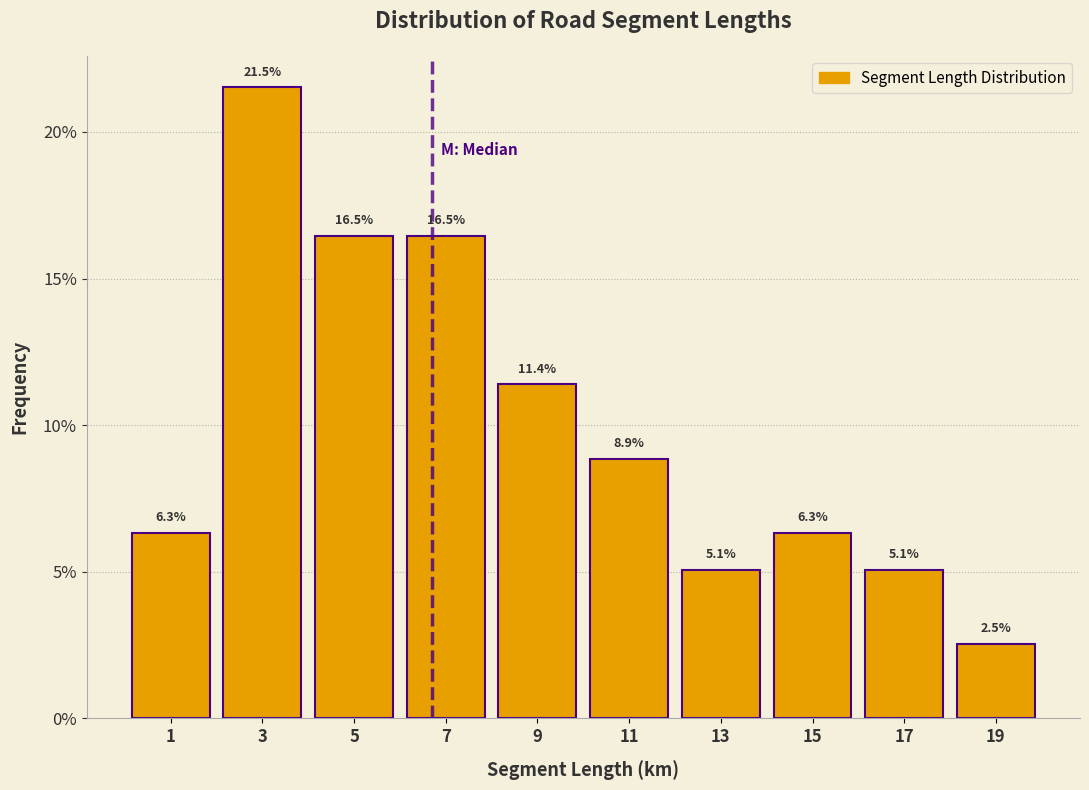

Reading left to right, transcribe this chart: for each bar, give the range it covers on the x-axis and its height.

0 to 2: 6.3
2 to 4: 21.5
4 to 6: 16.5
6 to 8: 16.5
8 to 10: 11.4
10 to 12: 8.9
12 to 14: 5.1
14 to 16: 6.3
16 to 18: 5.1
18 to 20: 2.5